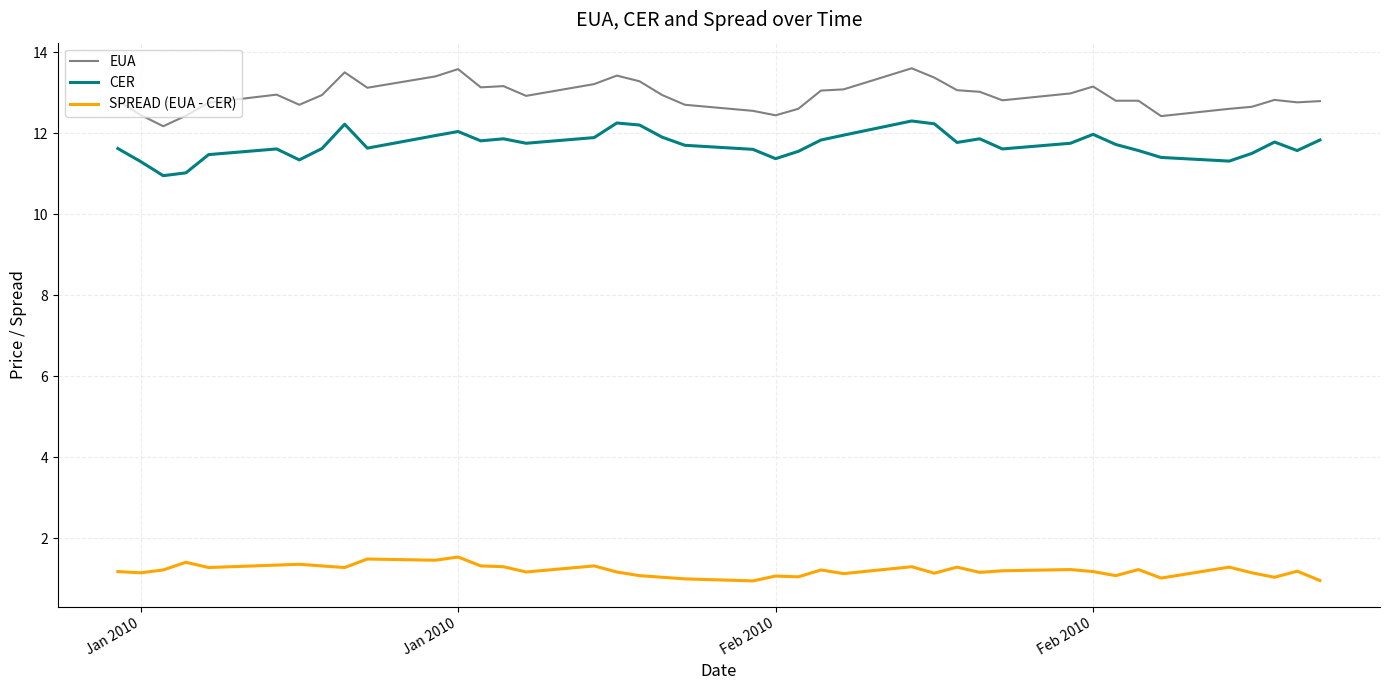

Which series has the largest total across all categories?

EUA